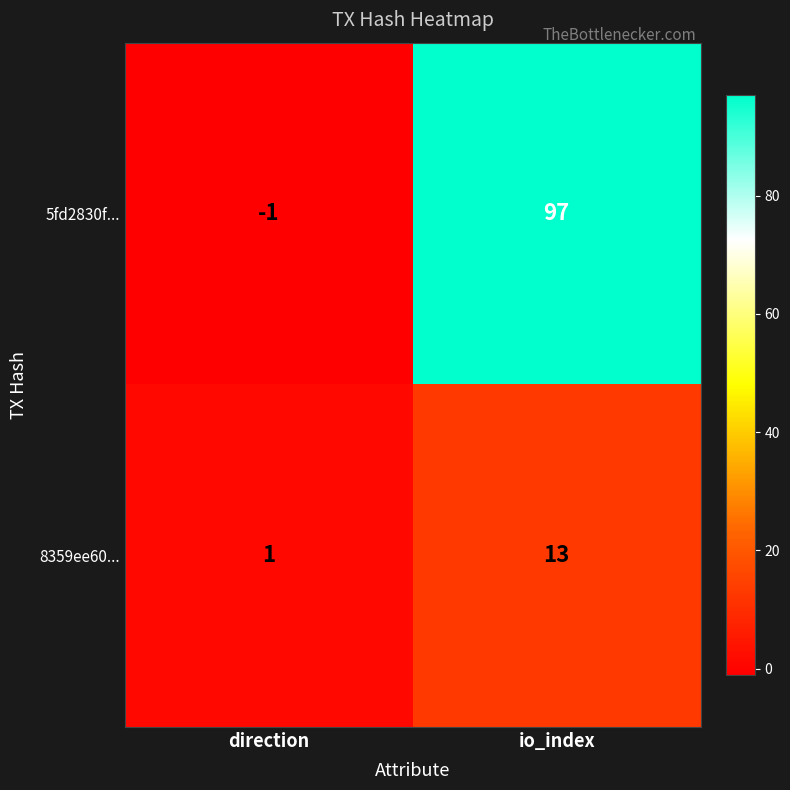

Rank the series by their average value, from highest to lowest.

5fd2830f..., 8359ee60...